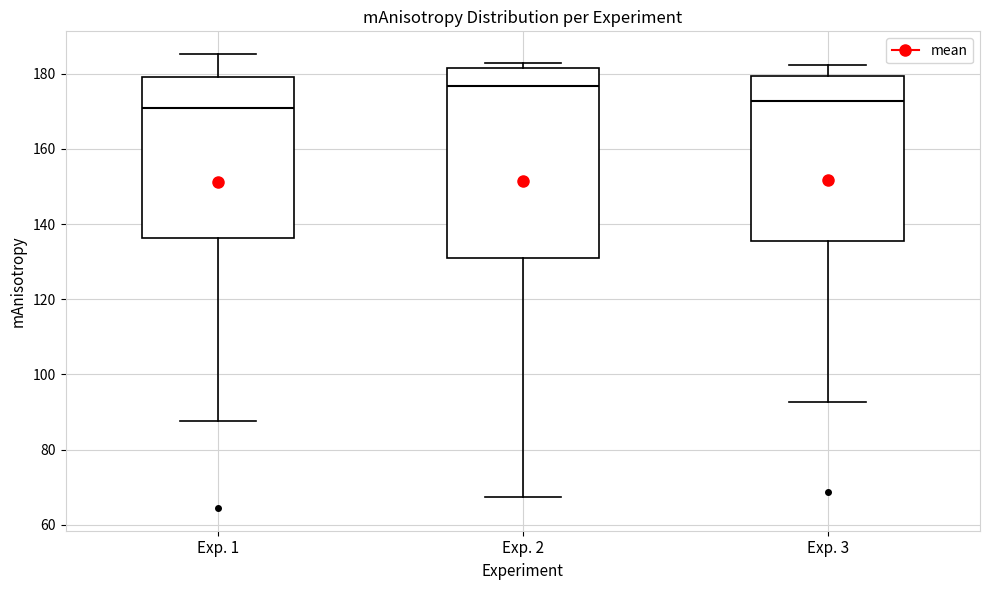

Reading left to right, read every box against the y-axis: the position of its median line, the range the box covers, and the ends of its whiskers. The values are not printed on the chart, so give them approximately, as read against the axis.

Exp. 1: median 170, box 136 to 180, whiskers 88 to 186
Exp. 2: median 176, box 132 to 182, whiskers 68 to 182 (just above the box's upper edge)
Exp. 3: median 172, box 136 to 180, whiskers 92 to 182